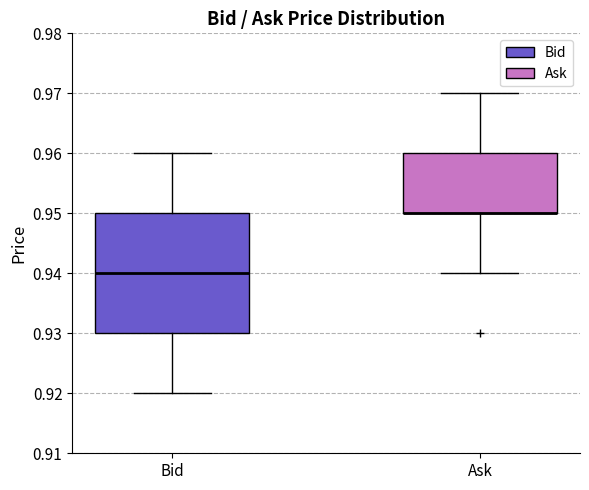

Reading left to right, read every box against the y-axis: the position of its median line, the range the box covers, and the ends of its whiskers. The values are not printed on the chart, so give them approximately, as read against the axis.

Bid: median 0.94, box 0.93 to 0.95, whiskers 0.92 to 0.96
Ask: median 0.95 (drawn on the box's lower edge), box 0.95 to 0.96, whiskers 0.94 to 0.97